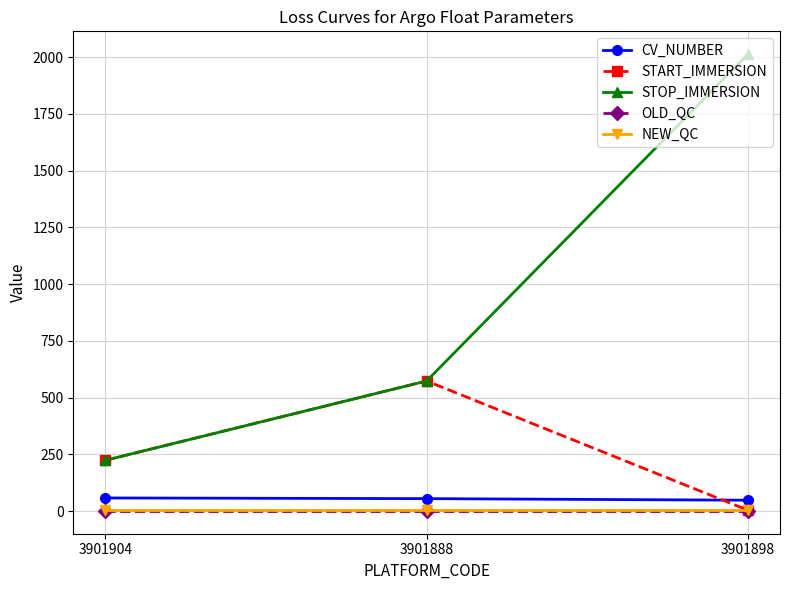

What are all the series names shown in the legend?

CV_NUMBER, START_IMMERSION, STOP_IMMERSION, OLD_QC, NEW_QC